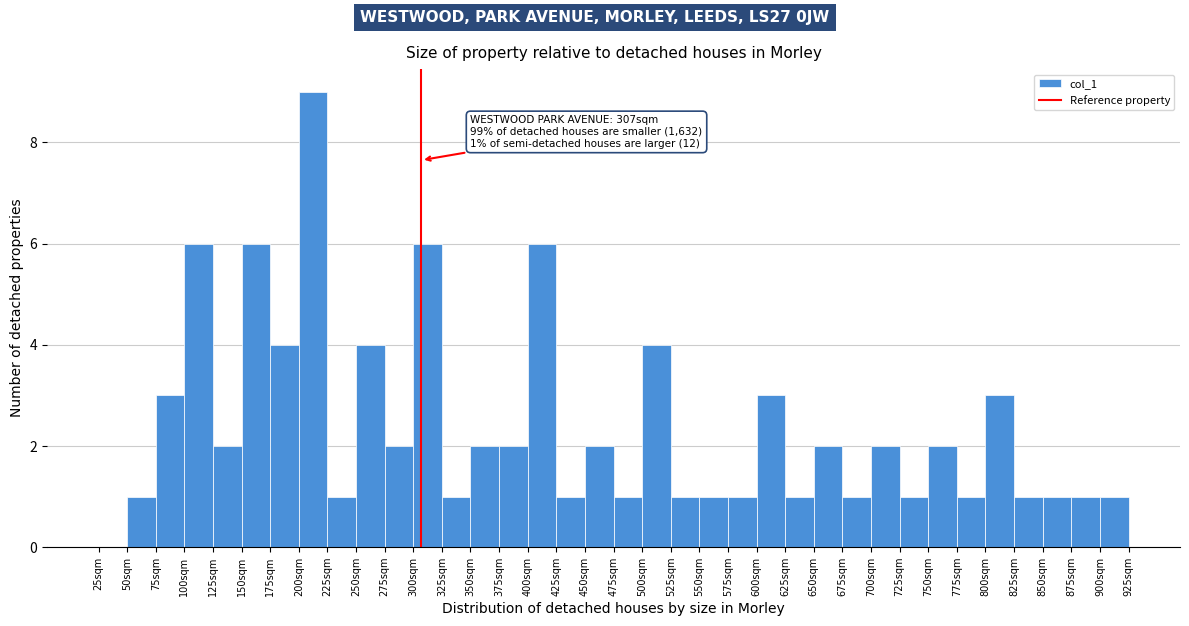

Which range on the x-axis has the tallest bar?

200 to 225